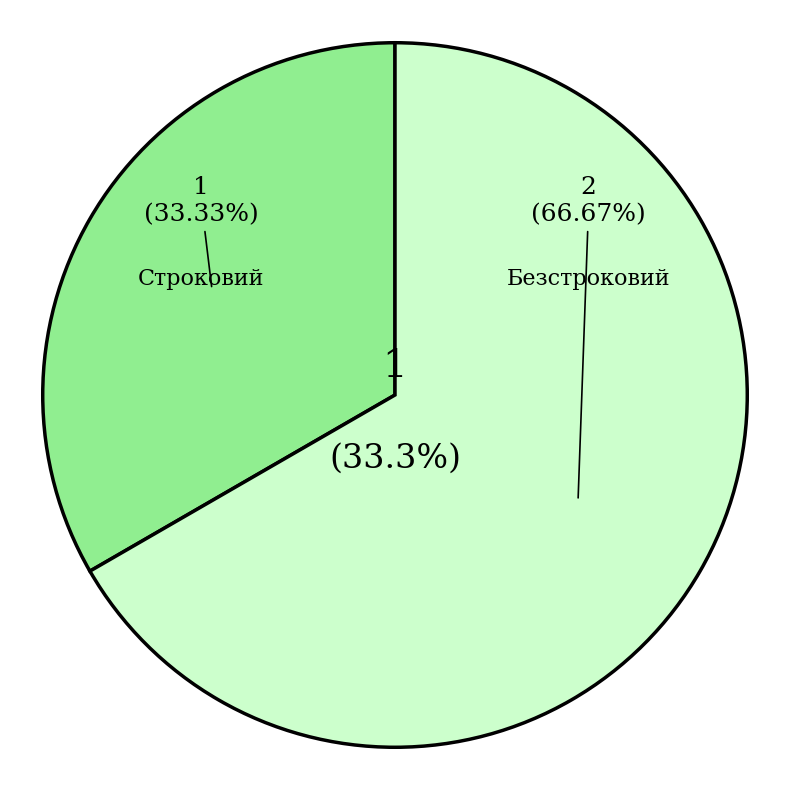

What is the ratio of the value at Строковий to the value at Безстроковий?

0.5